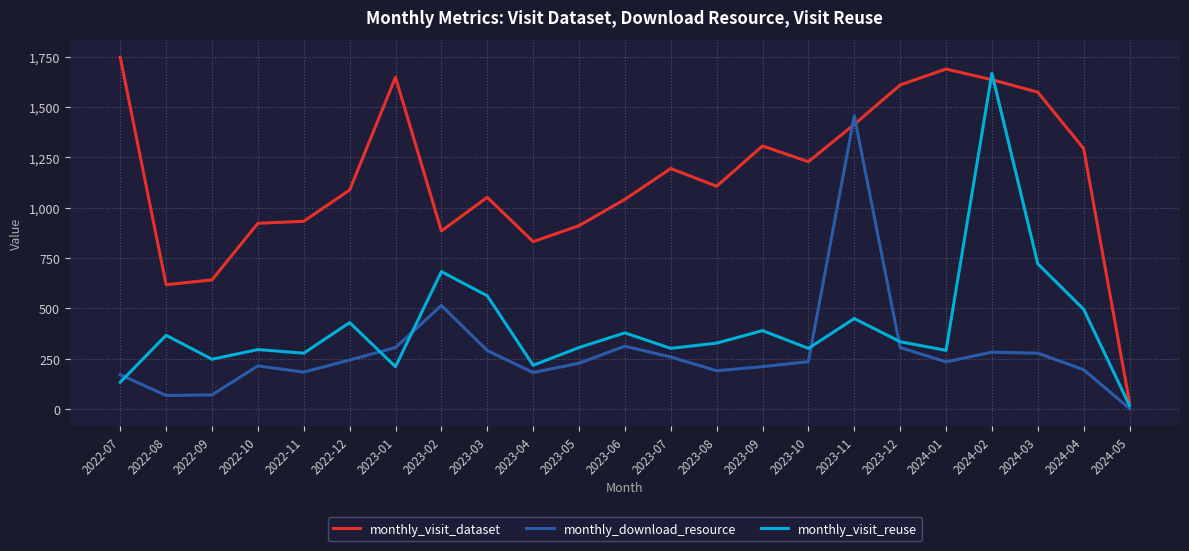

What is the smallest value displayed?

3